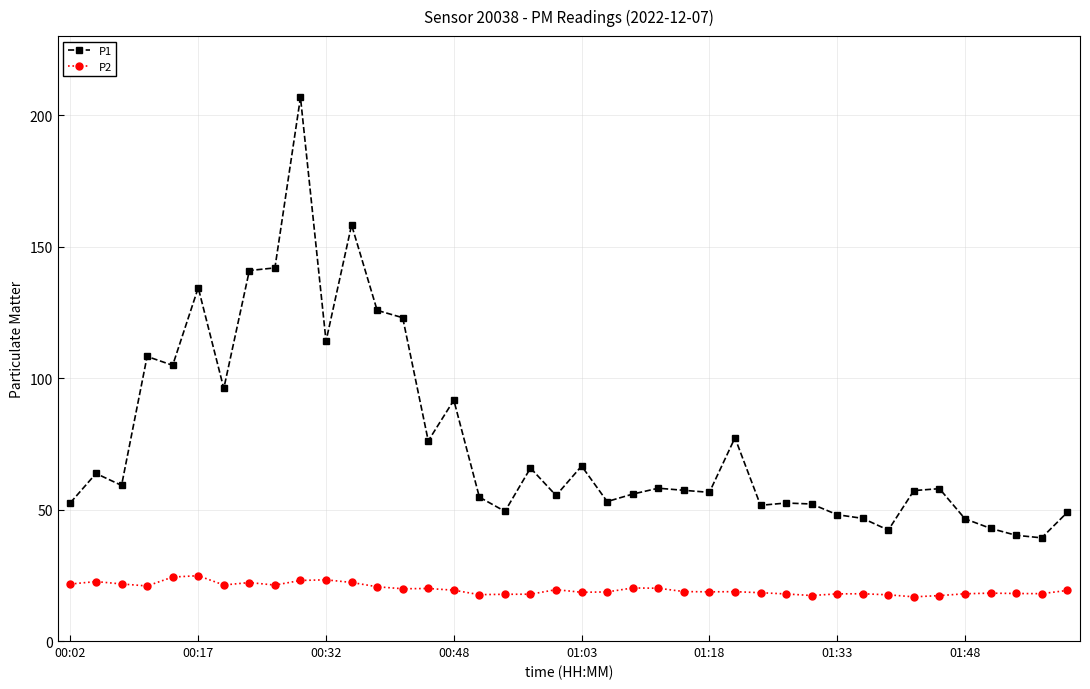

What are all the series names shown in the legend?

P1, P2